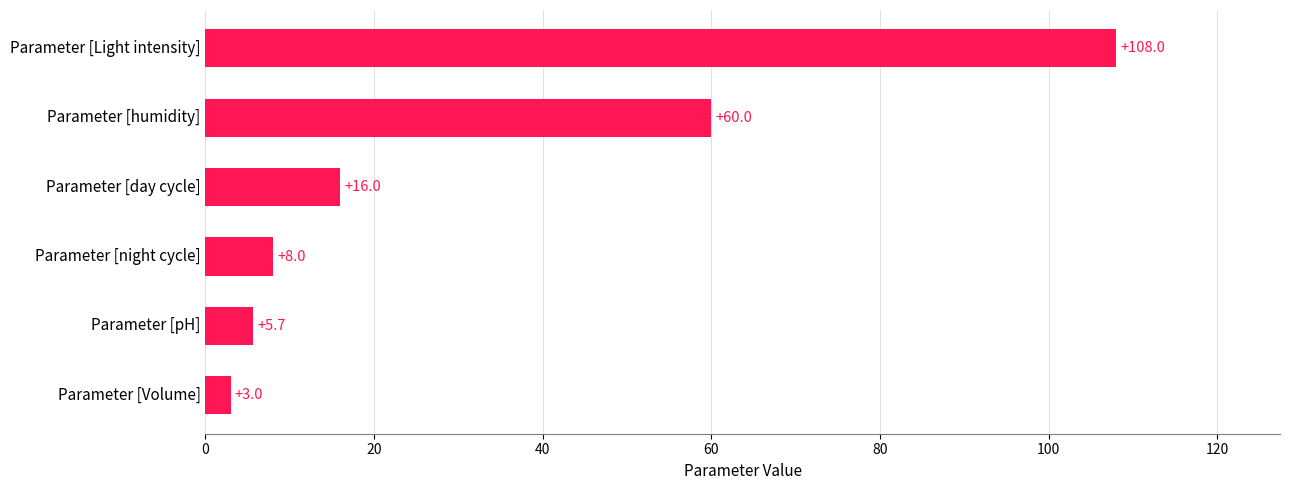

What is the change in value from Parameter [humidity] to Parameter [Light intensity]?

+48.0